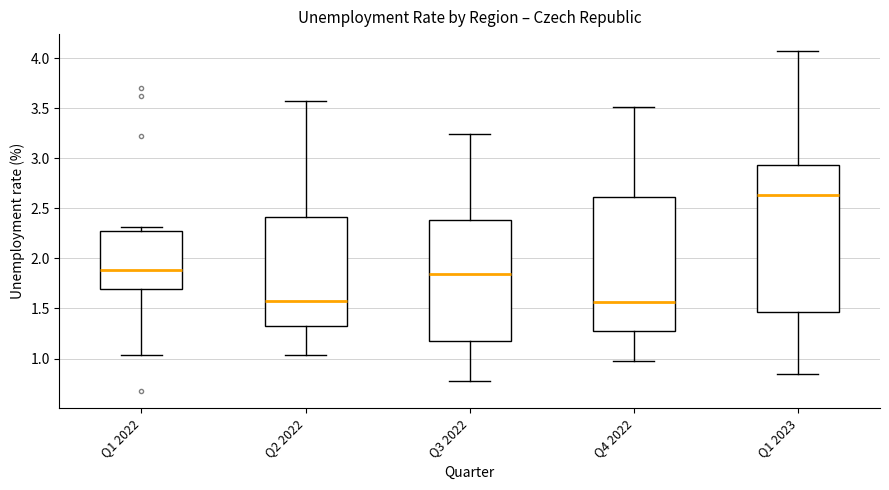

Reading left to right, read every box against the y-axis: the position of its median line, the range the box covers, and the ends of its whiskers. The values are not printed on the chart, so give them approximately, as read against the axis.

Q1 2022: median 1.90, box 1.70 to 2.25, whiskers 1.05 to 2.30
Q2 2022: median 1.60, box 1.30 to 2.40, whiskers 1.05 to 3.55
Q3 2022: median 1.85, box 1.15 to 2.40, whiskers 0.80 to 3.25
Q4 2022: median 1.55, box 1.30 to 2.60, whiskers 1.00 to 3.50
Q1 2023: median 2.65, box 1.45 to 2.95, whiskers 0.85 to 4.05